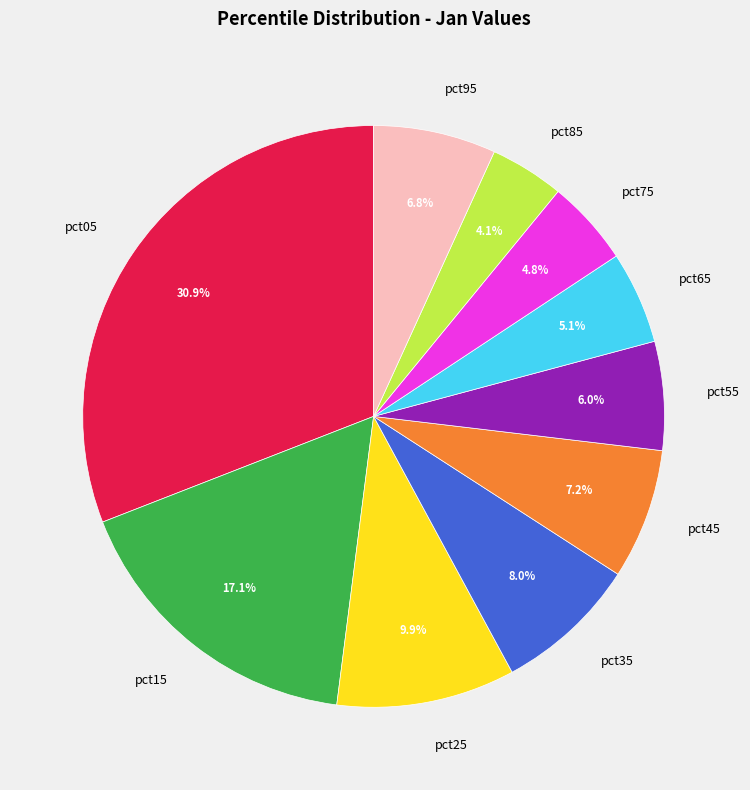

To the nearest percent, what is the difference between the pct95 and pct25 slice percentages?

3%